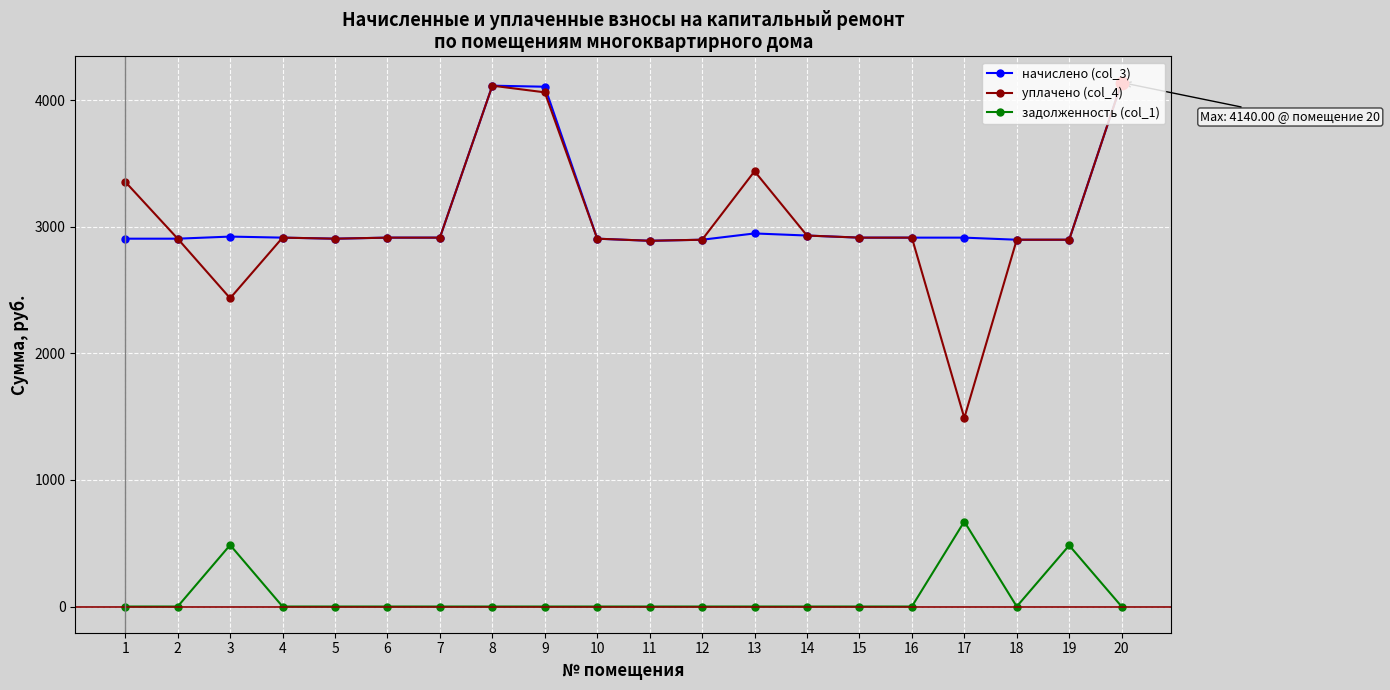

Which series has the largest total across all categories?

начислено (col_3)